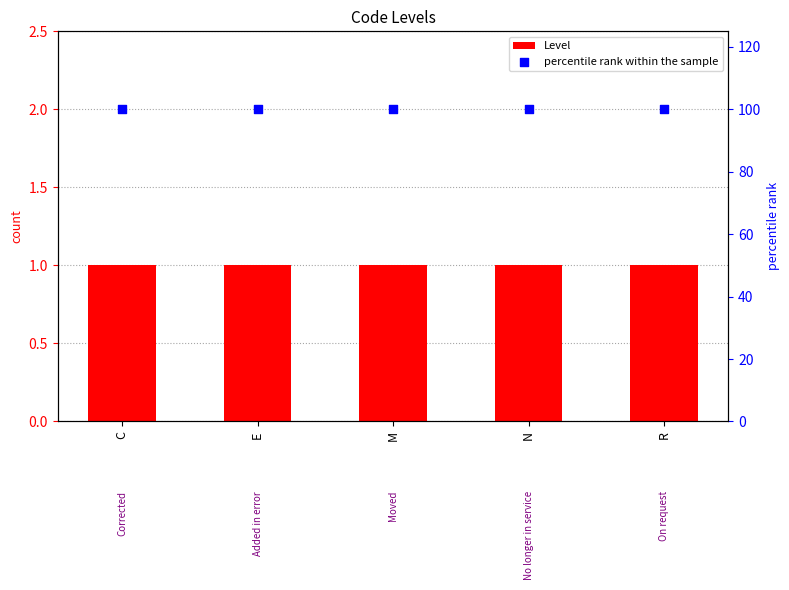

Which series has the largest total across all categories?

percentile rank within the sample